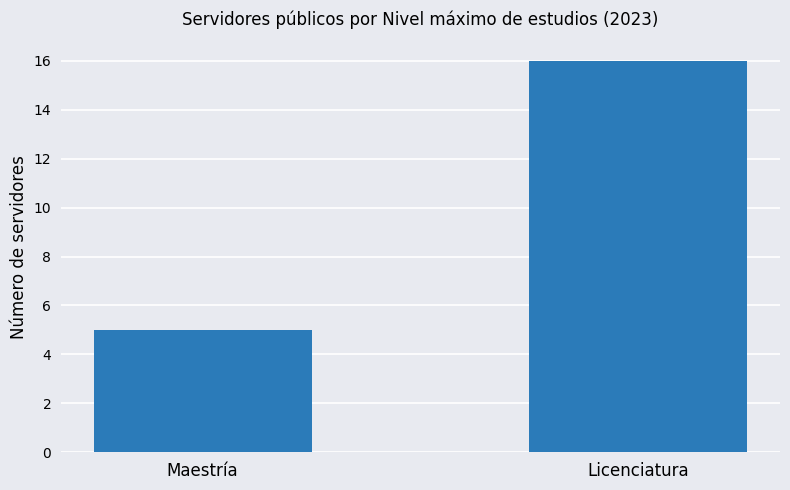

What is the label of the 2nd bar from the left?

Licenciatura